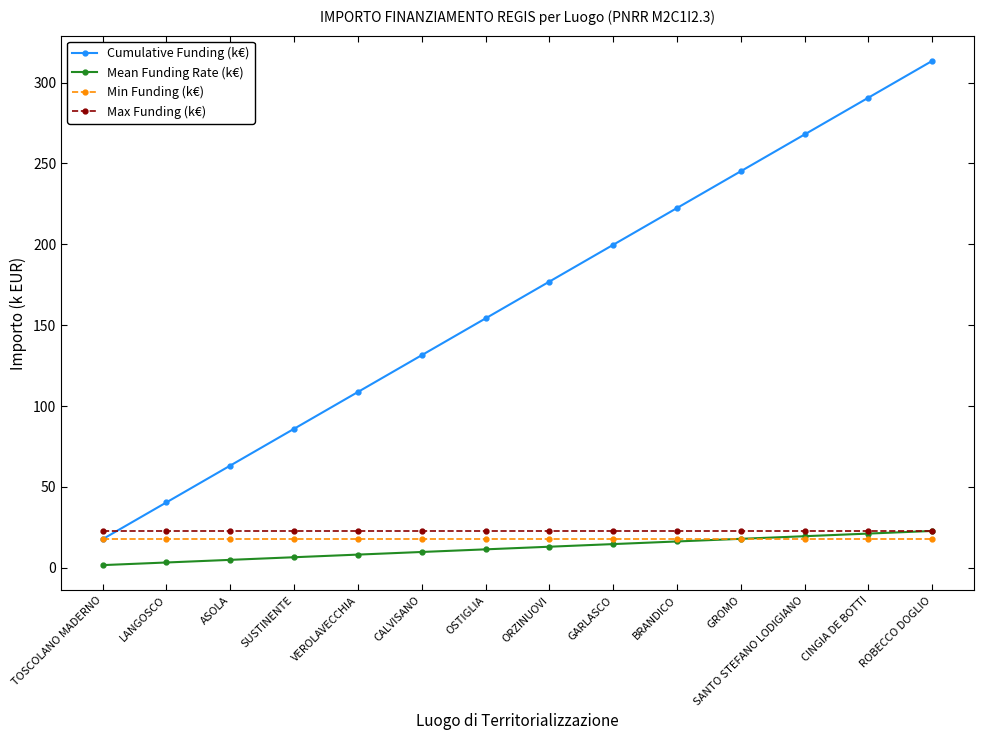

What are all the series names shown in the legend?

Cumulative Funding (k€), Mean Funding Rate (k€), Min Funding (k€), Max Funding (k€)